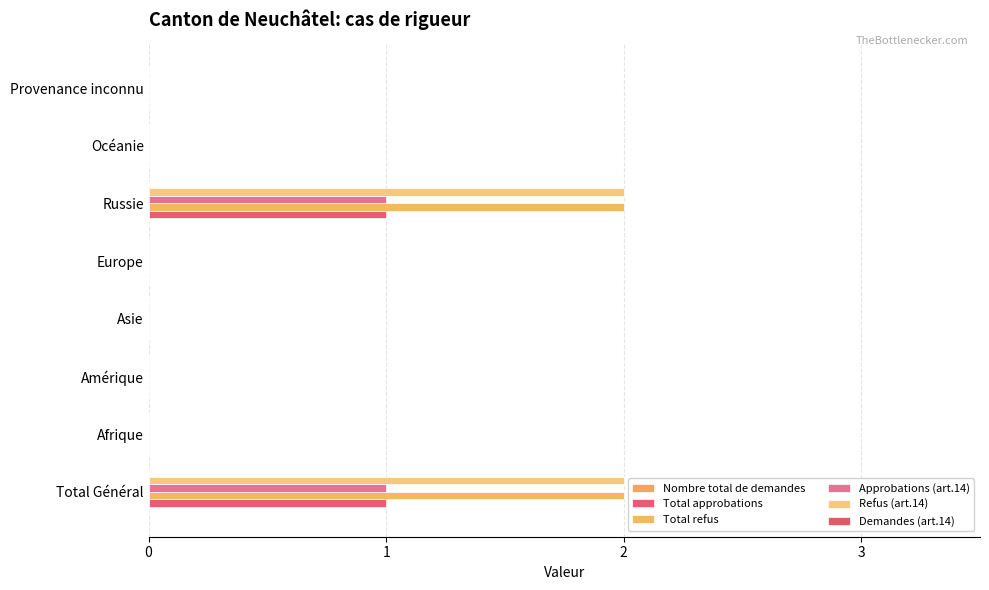

How many data points does each series have?

8